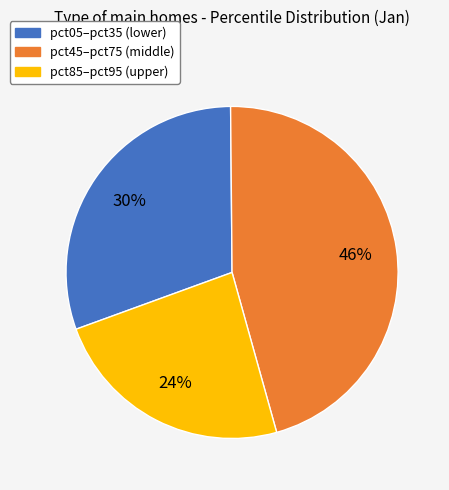

To the nearest percent, what is the average slice percentage?

33%